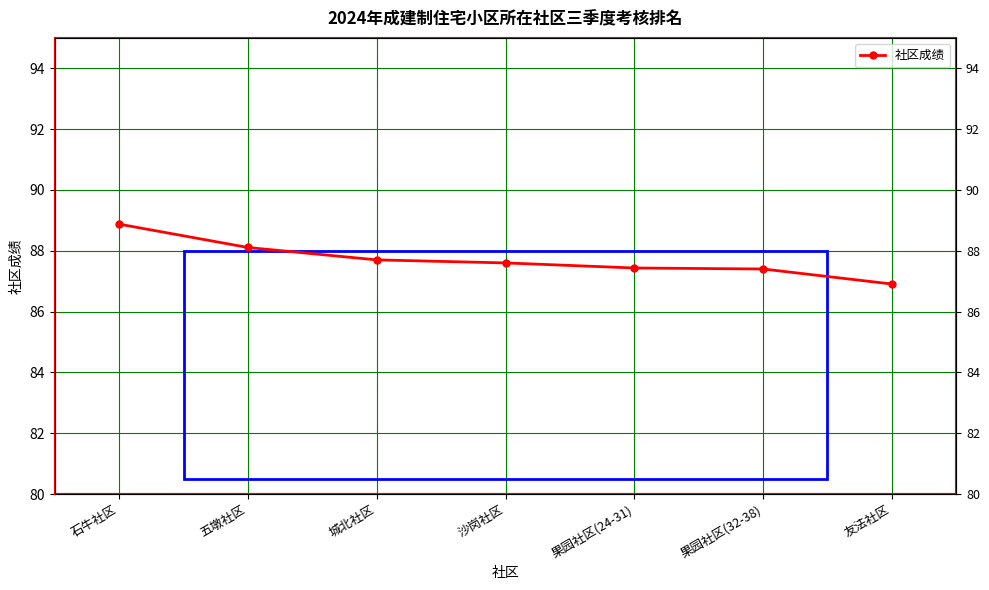

True or false: the data has more than 2 interior local peaks.

False